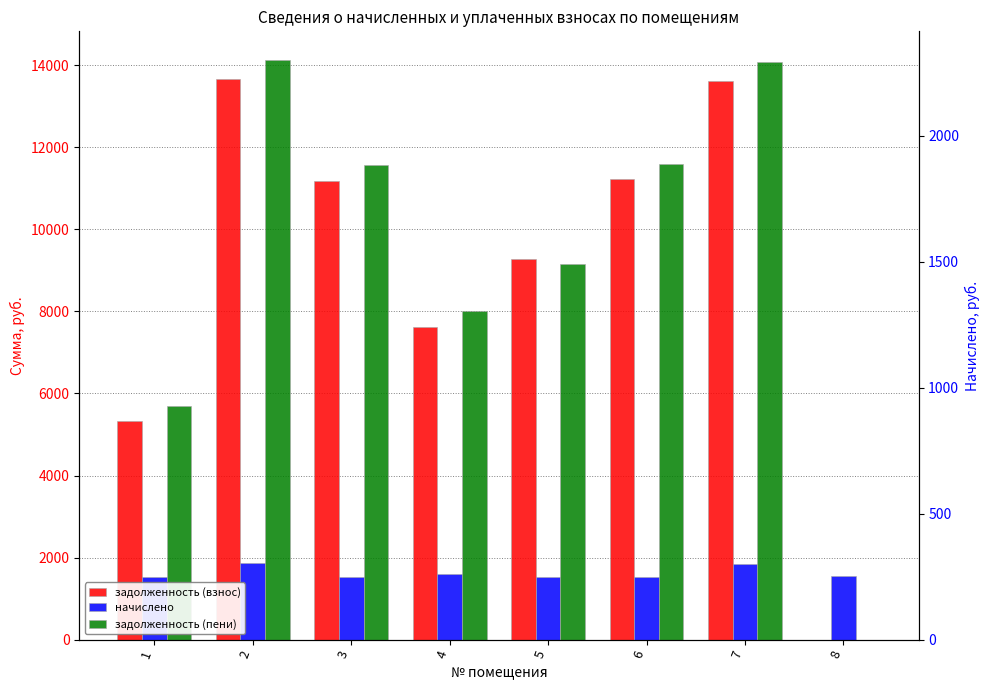

Which category has the highest value in the задолженность (пени) series?

2